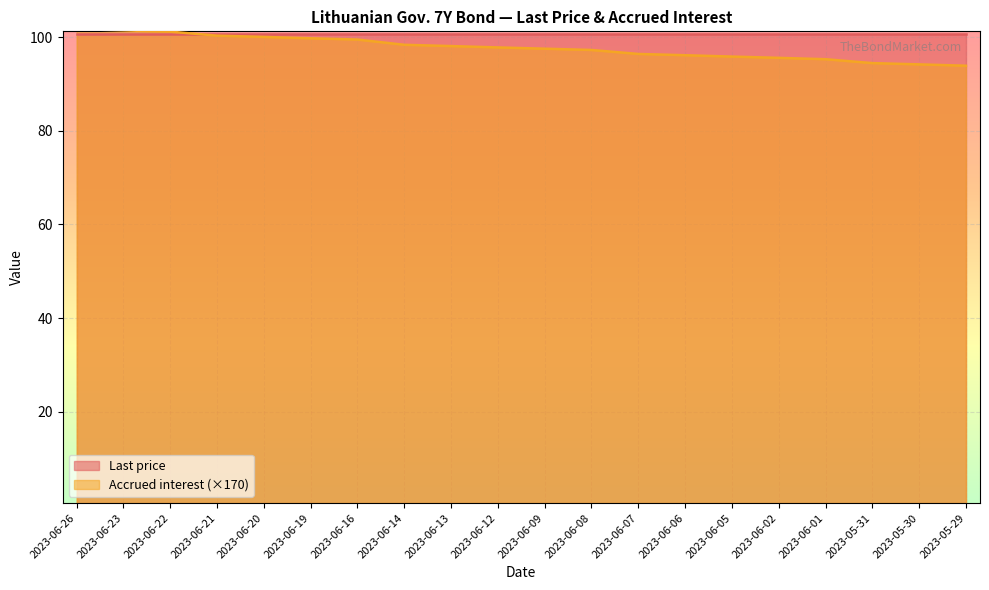

What is the sum of the values at 2023-06-26 and 2023-06-09?

199.2